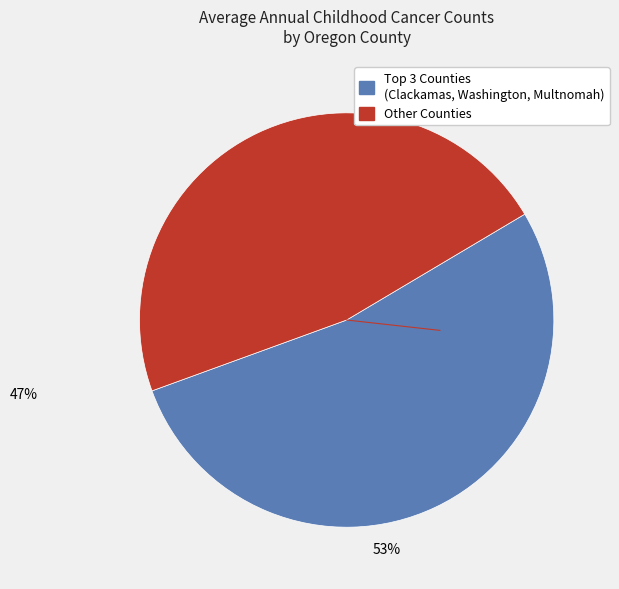

Is there any slice that represents more than half of the pie?

Yes